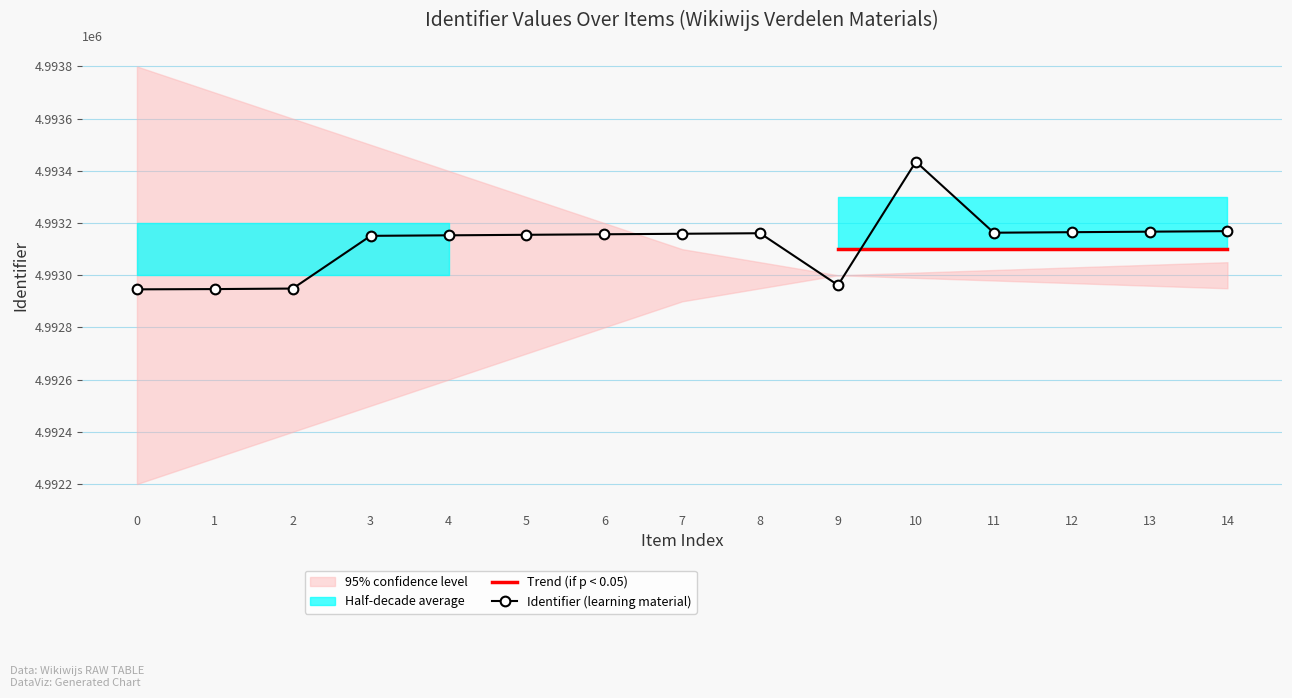

Does the chart display data point markers on the line(s)?

Yes